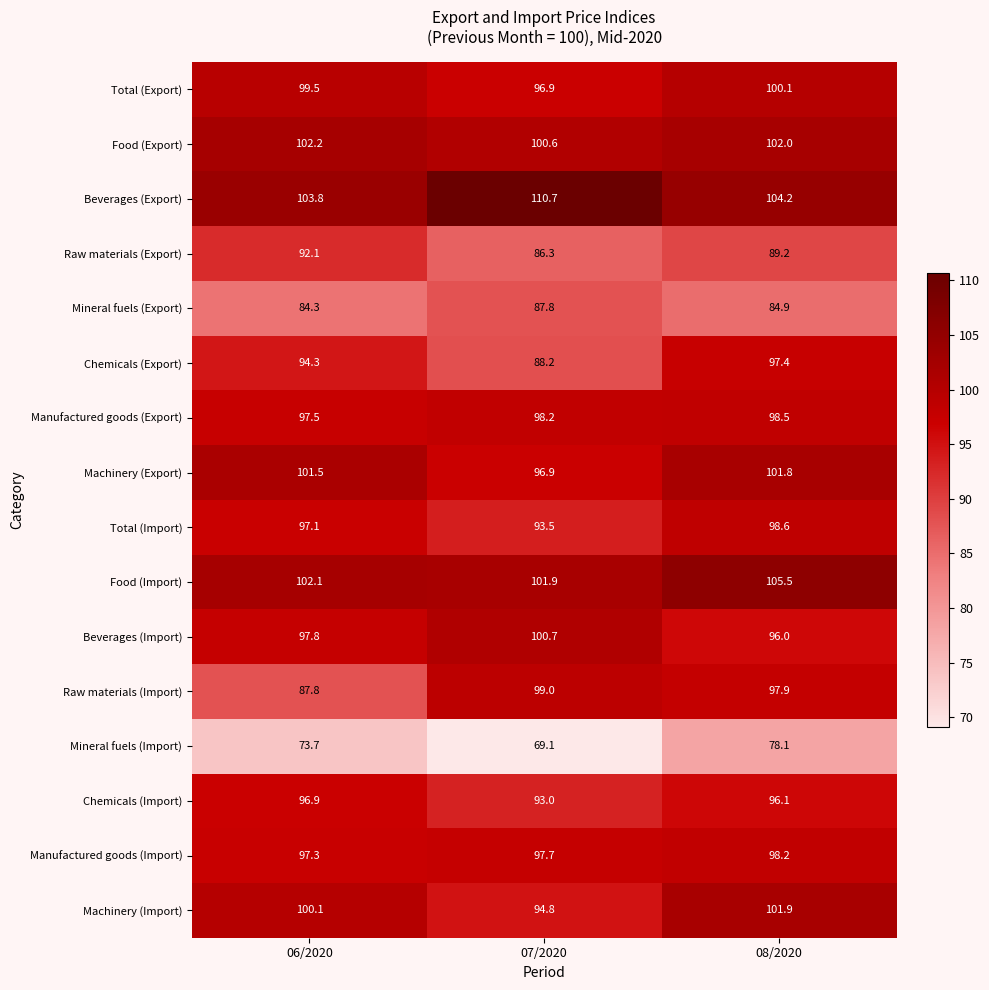

At how many categories does at least one series exceed 94?

3